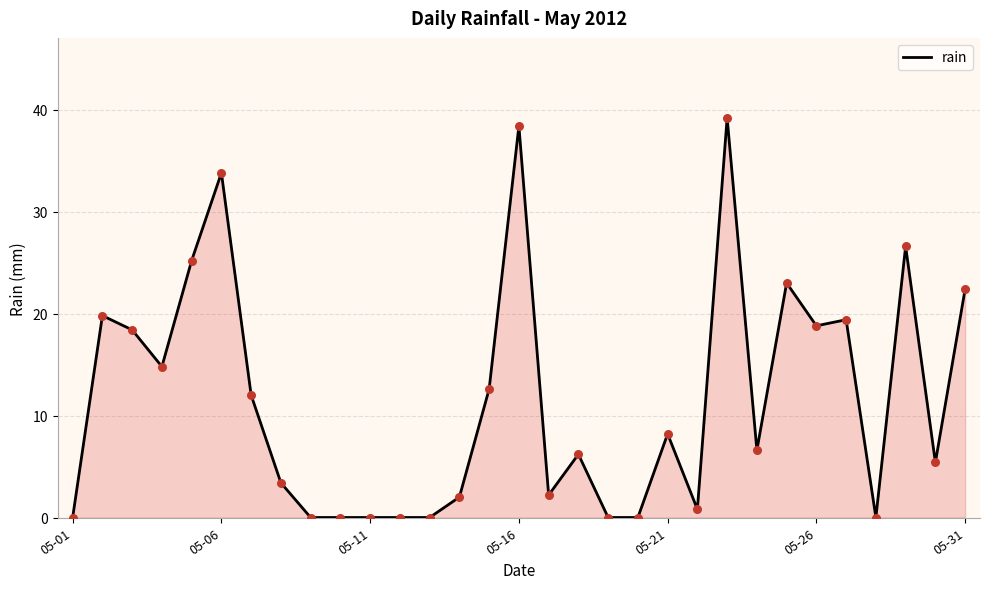

What is the greatest value displayed?

39.2